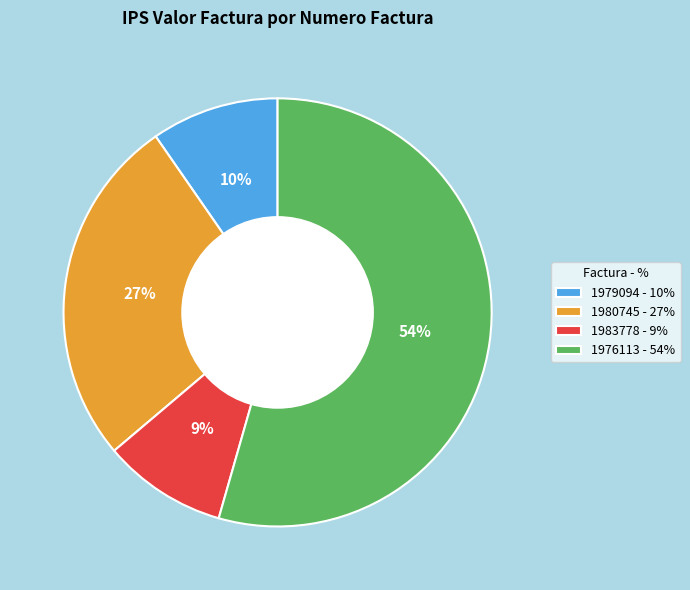

Is there a majority slice in this chart?

Yes